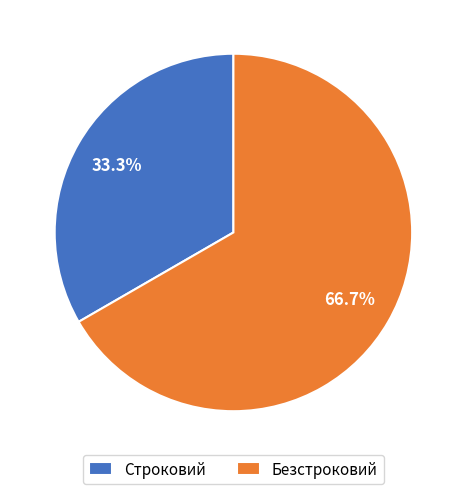

Do Строковий and Безстроковий together represent more than half of the pie?

Yes